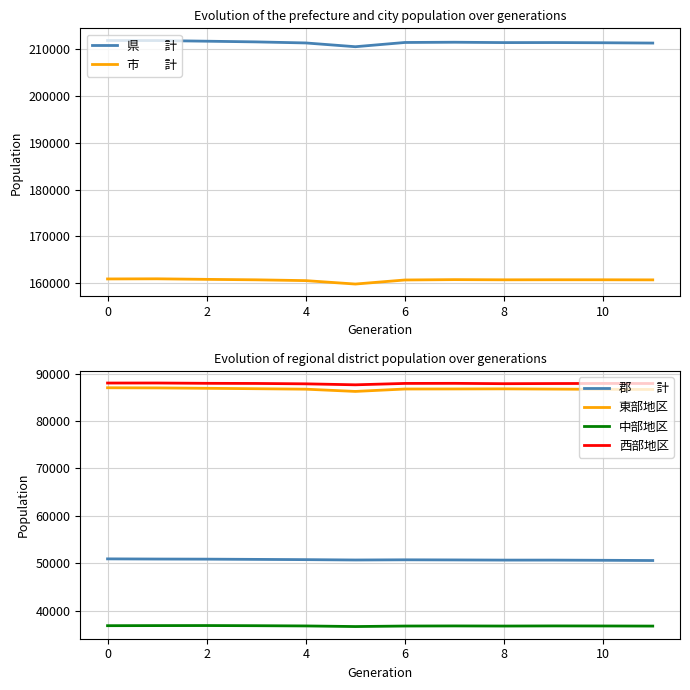

In 市　　計, how many points are lower than both neighbors (excluding endpoints)?

2